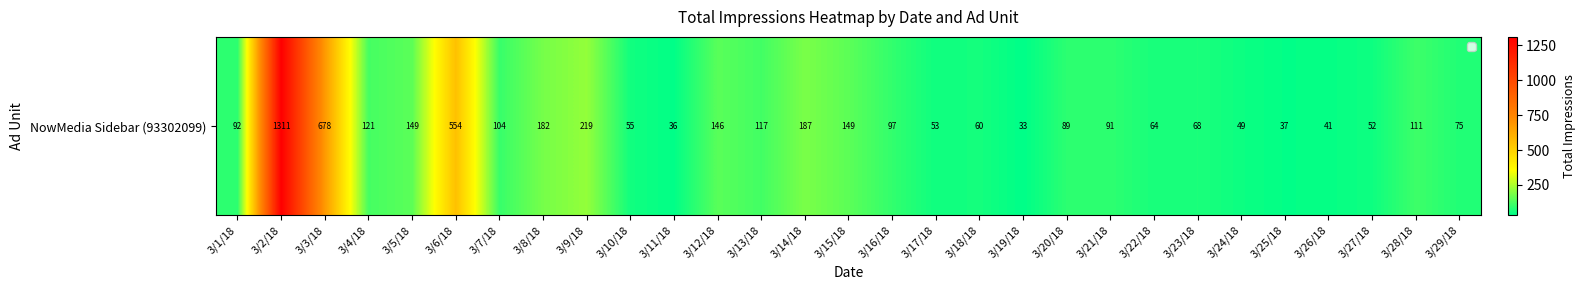

What is the maximum value shown in the chart?

1311